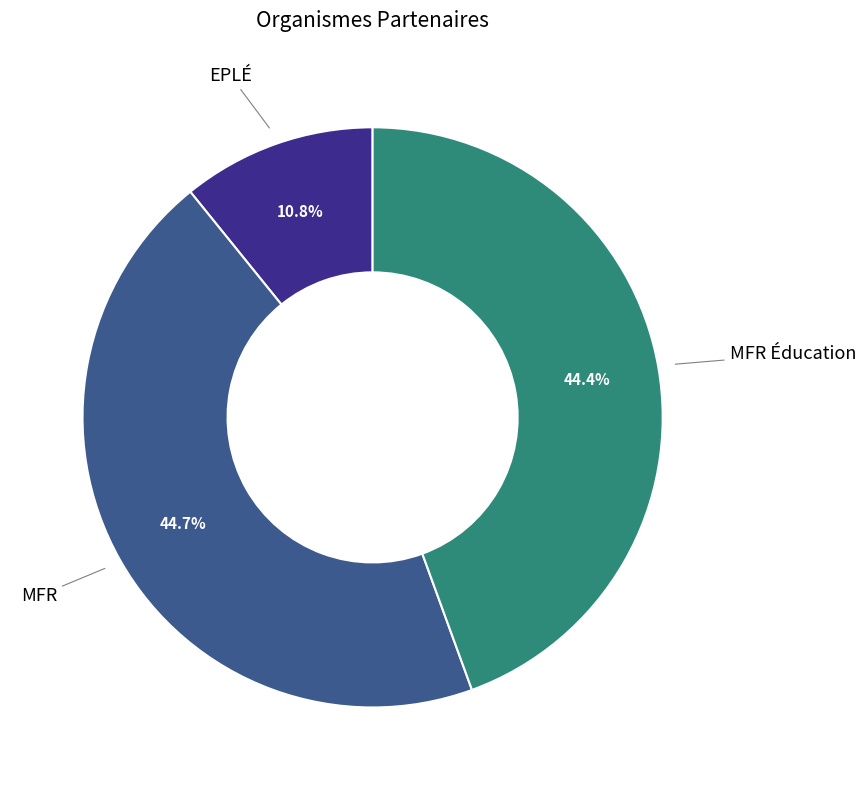

How many slices are in this pie chart?

3